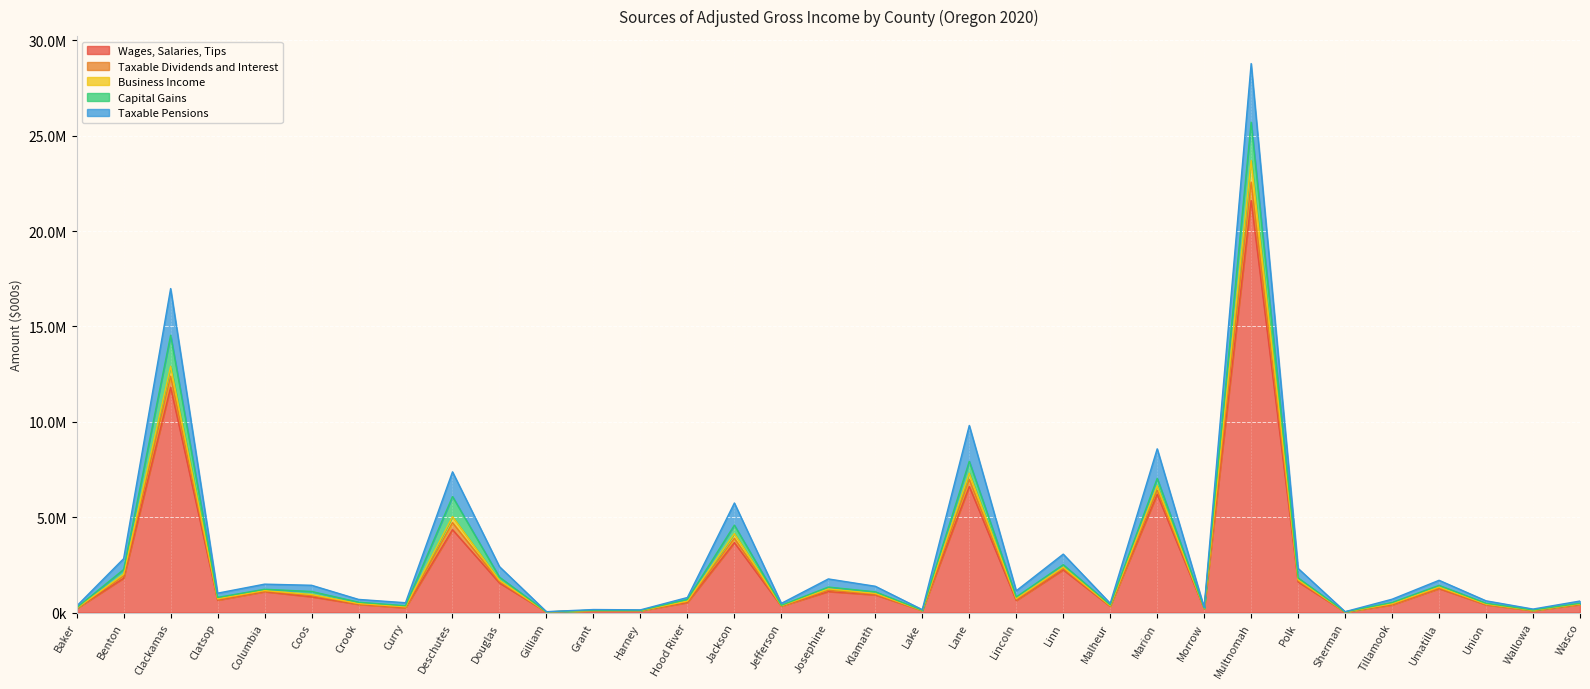

What are all the series names shown in the legend?

Wages, Salaries, Tips, Taxable Dividends and Interest, Business Income, Capital Gains, Taxable Pensions